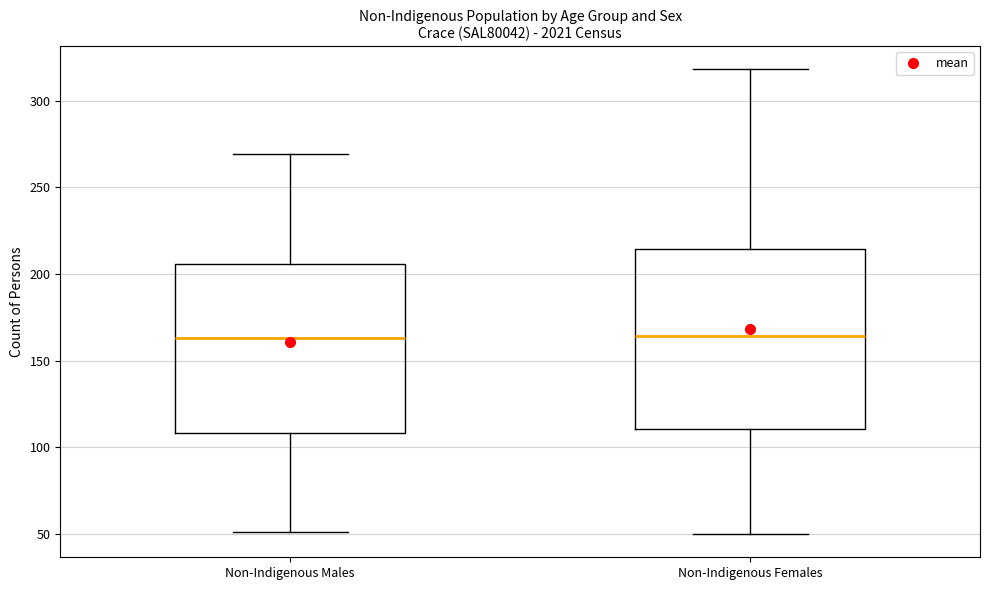

Reading left to right, read every box against the y-axis: the position of its median line, the range the box covers, and the ends of its whiskers. The values are not printed on the chart, so give them approximately, as read against the axis.

Non-Indigenous Males: median 165, box 110 to 205, whiskers 50 to 270
Non-Indigenous Females: median 165, box 110 to 215, whiskers 50 to 320